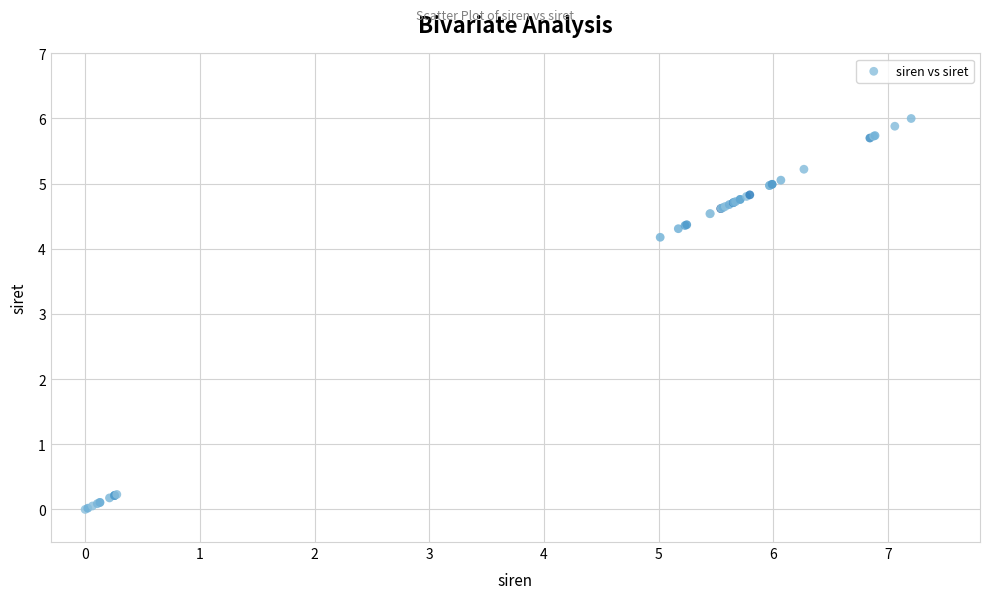

What Y value in the scatter plot is closest to 3?

4.2